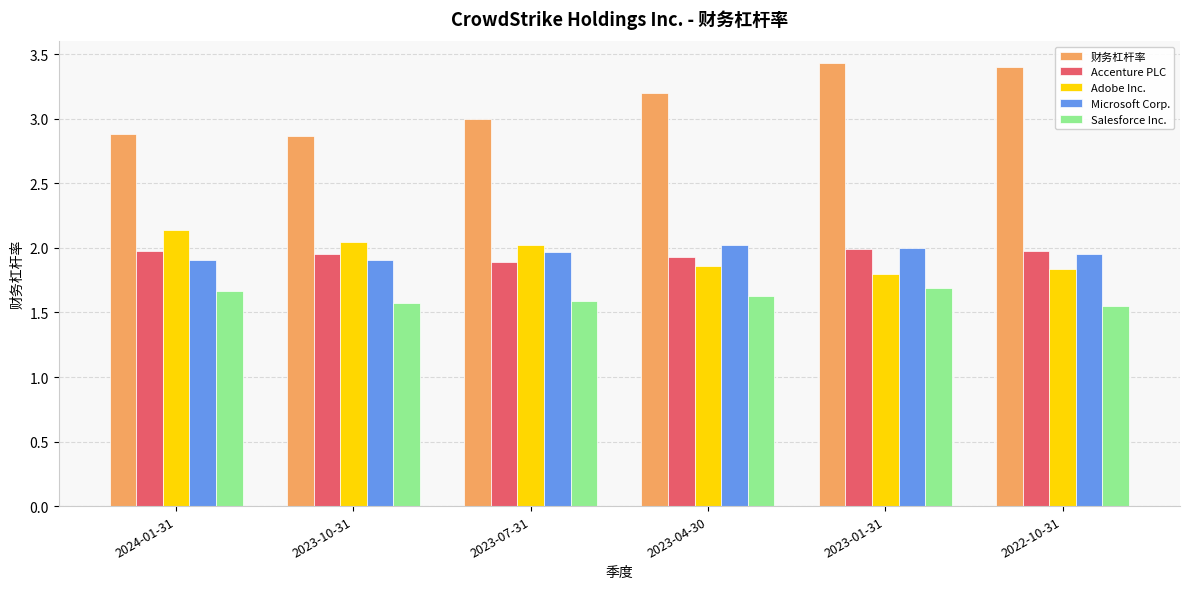

True or false: Adobe Inc. has a value of 2.0 at 2023-07-31.

True